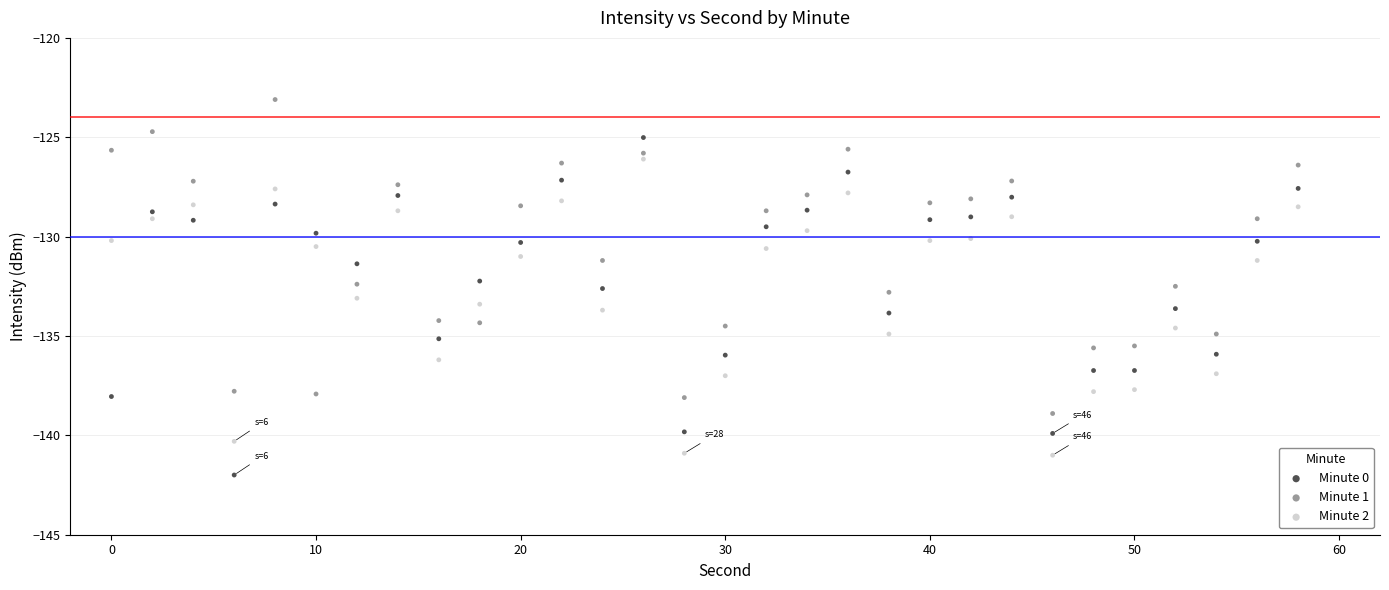

Across all data points, what is the range of X values (max minus min)?

58.0